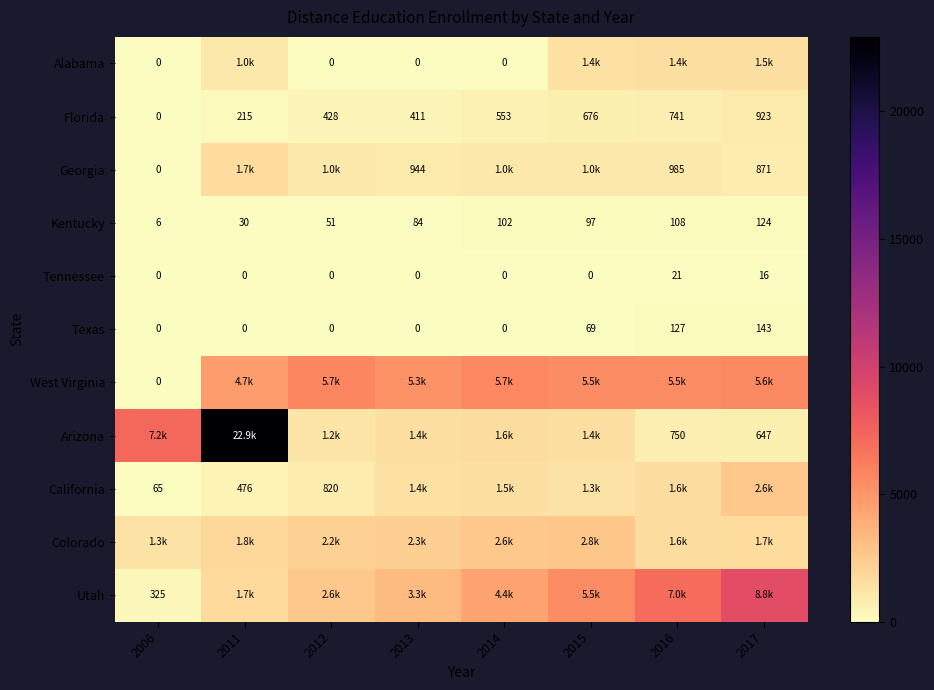

How many values in the Florida series are below 553?

4